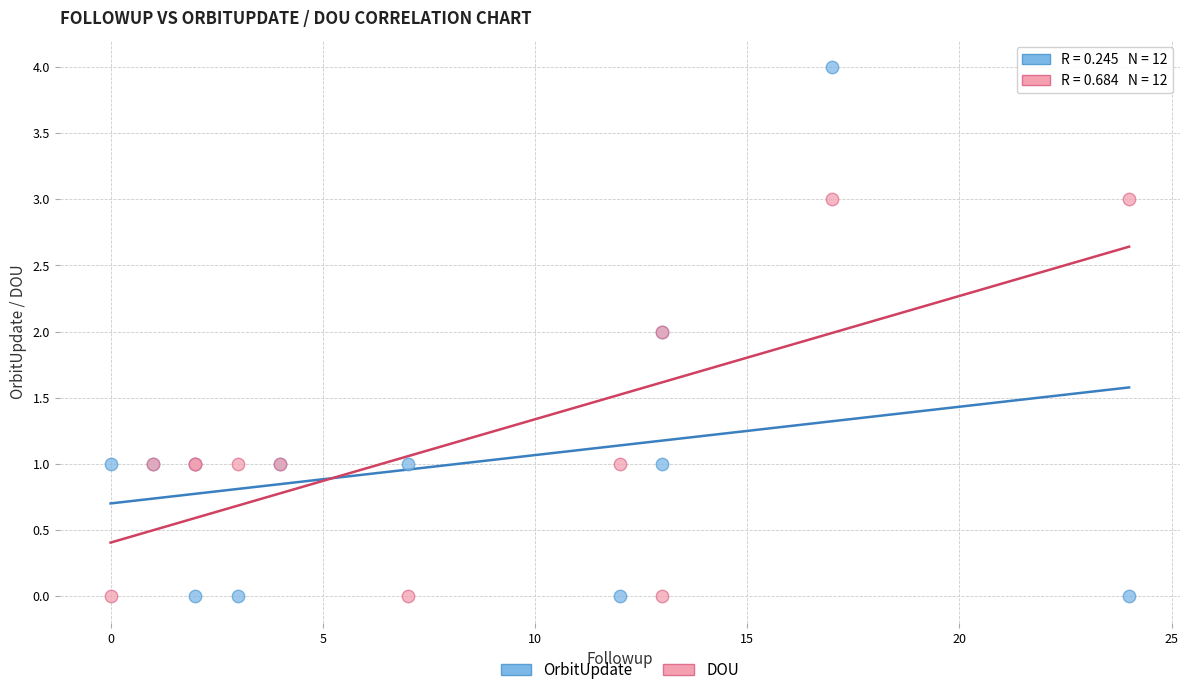

Which series has the largest Y range (max minus min)?

OrbitUpdate